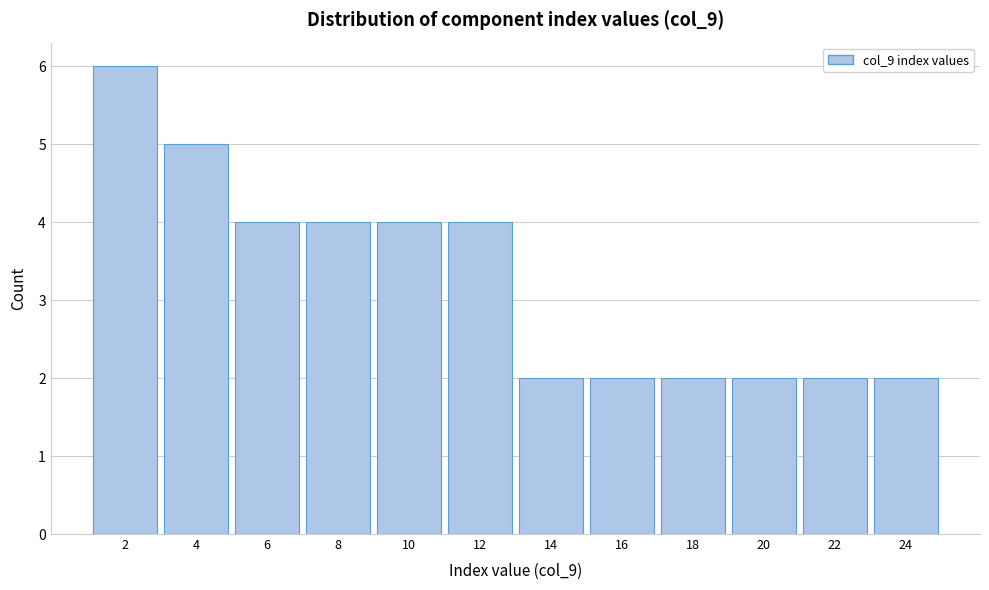

Reading left to right, list every bar in this chart as the range it spans on the x-axis followed by its height. The values are not printed on the chart, so give them approximately, as read against the axis.

1 to 3: 6
3 to 5: 5
5 to 7: 4
7 to 9: 4
9 to 11: 4
11 to 13: 4
13 to 15: 2
15 to 17: 2
17 to 19: 2
19 to 21: 2
21 to 23: 2
23 to 25: 2